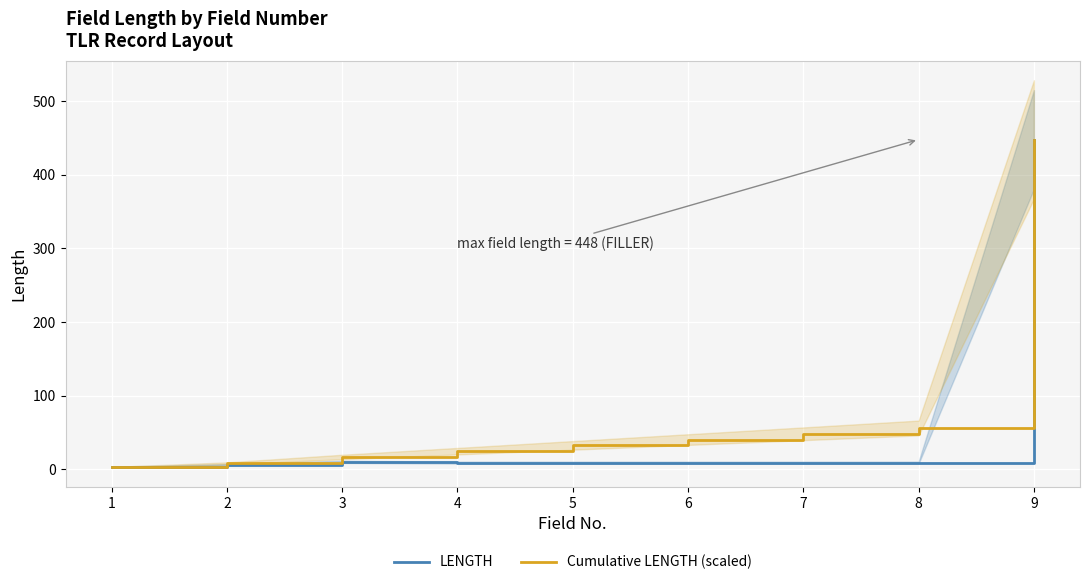

What is the difference between the Cumulative LENGTH (scaled) values at 3 and 6?

23.6